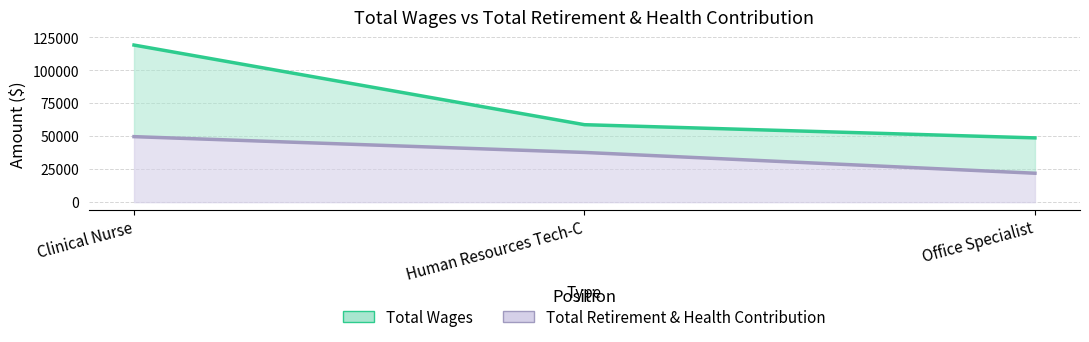

What is the value of the Total Retirement & Health Contribution point at the 2nd from the left?

37727